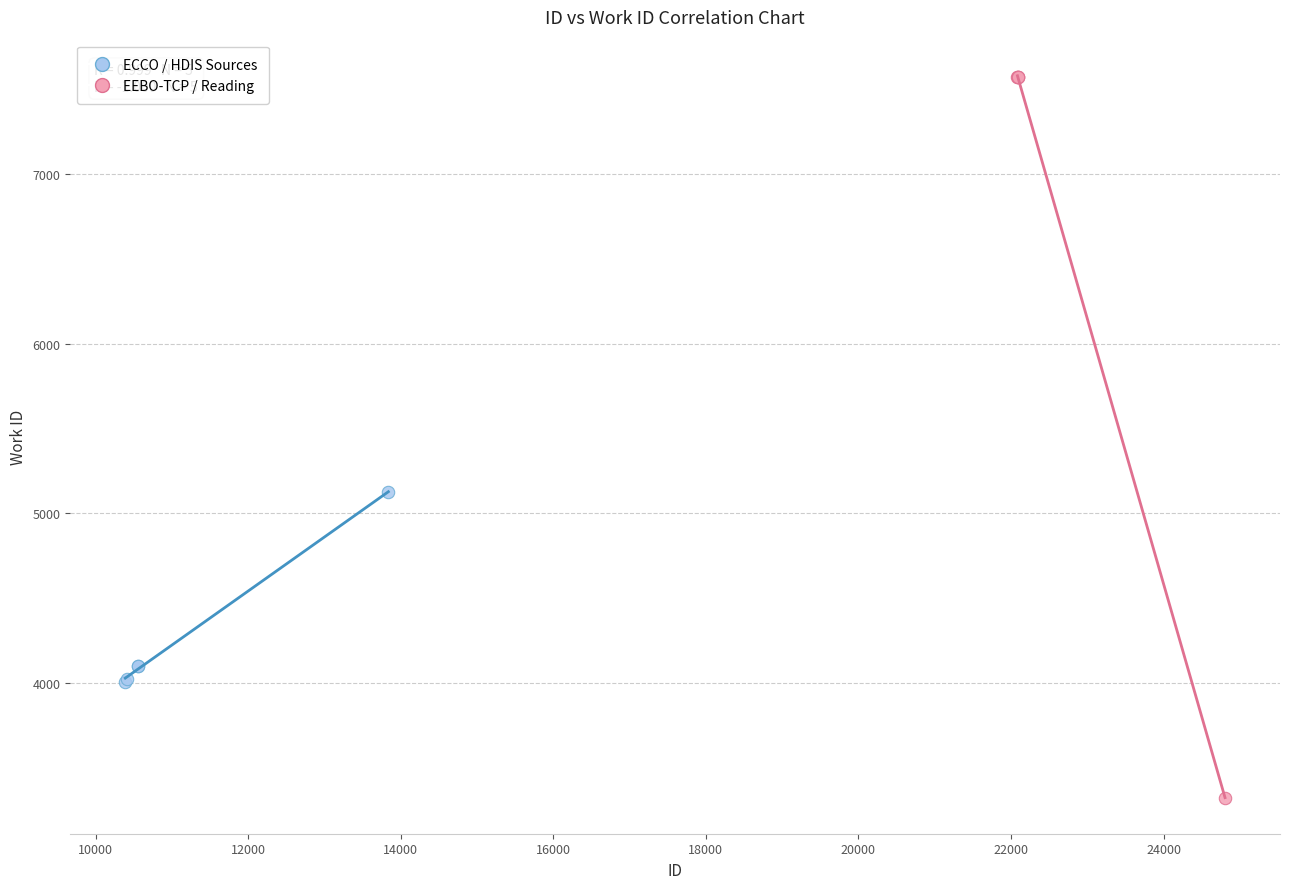

Which series has the widest spread of Y values?

EEBO-TCP / Reading